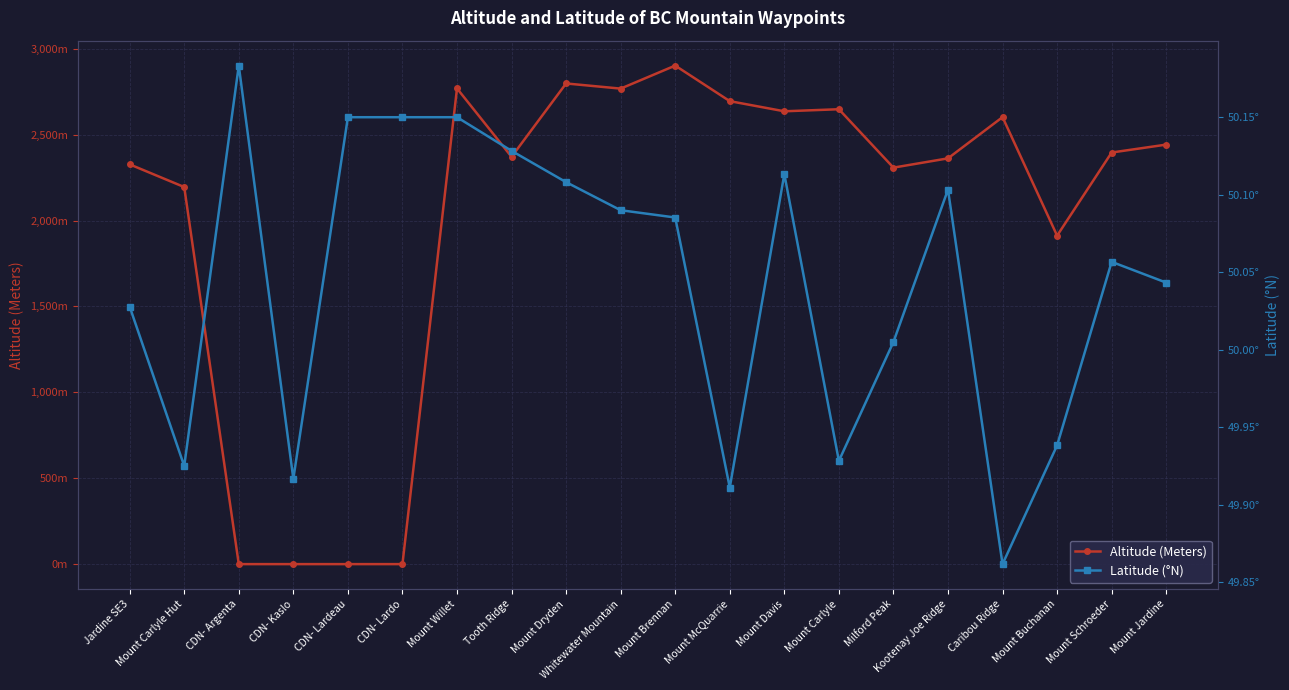

How many values in the Latitude (°N) series exceed 50?

14